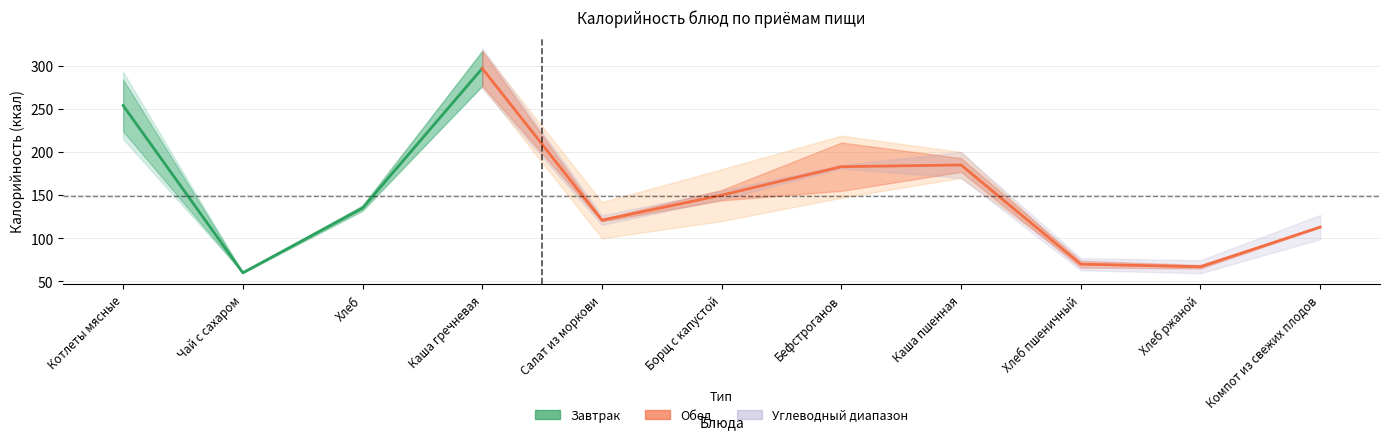

What is the maximum value shown in the chart?

297